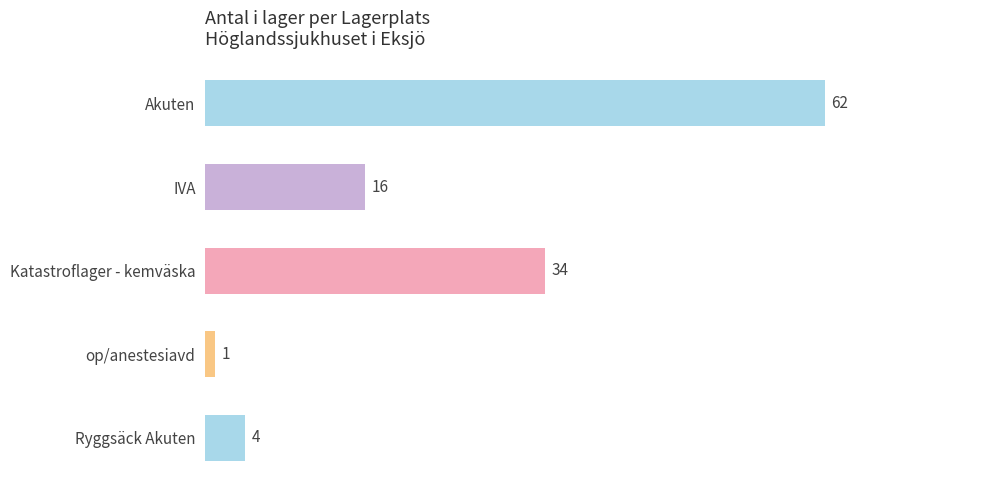

Reading bottom to top, transcribe all the data shown in this chart.

Ryggsäck Akuten=4	op/anestesiavd=1	Katastroflager - kemväska=34	IVA=16	Akuten=62